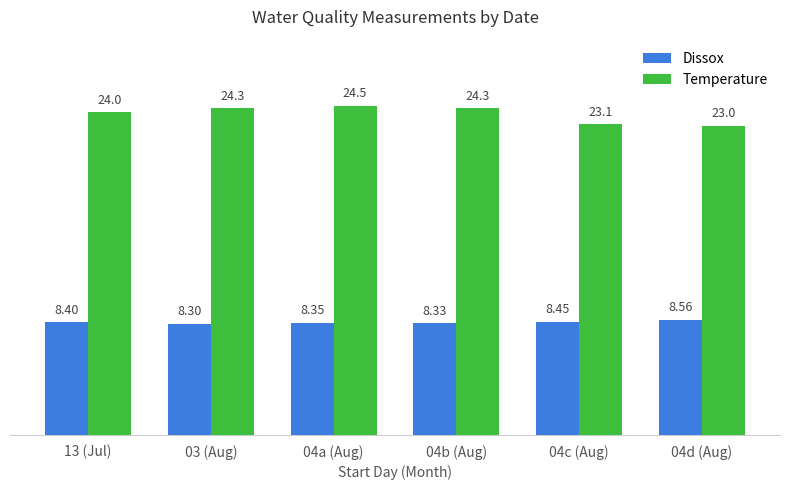

What is the value of the Dissox bar at the 2nd from the left?

8.3